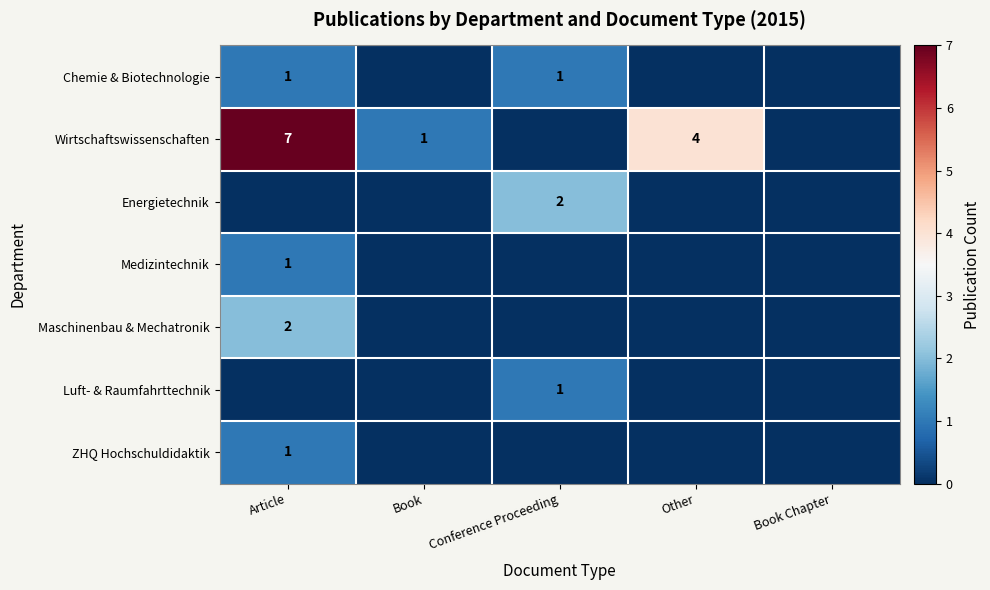

Count the number of categories in the chart.

5